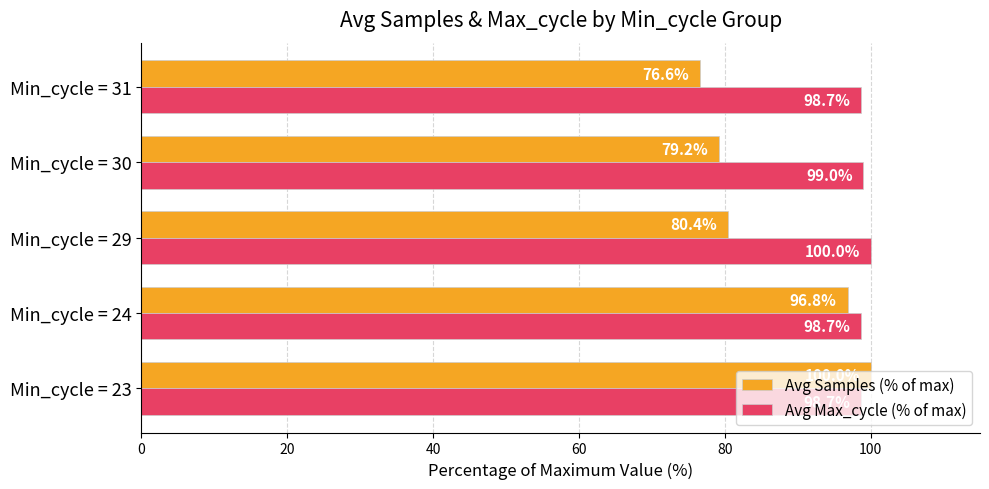

List the labels in order of Avg Samples (% of max) value, largest first.

Min_cycle = 23, Min_cycle = 24, Min_cycle = 29, Min_cycle = 30, Min_cycle = 31